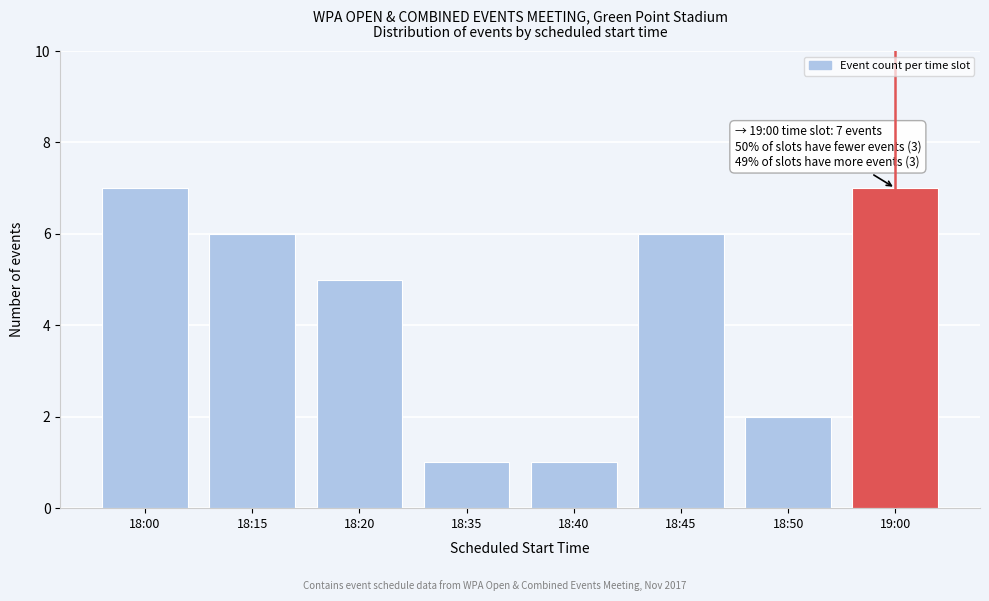

Reading left to right, list all the values displayed in this chart.

18:00=7	18:15=6	18:20=5	18:35=1	18:40=1	18:45=6	18:50=2	19:00=7